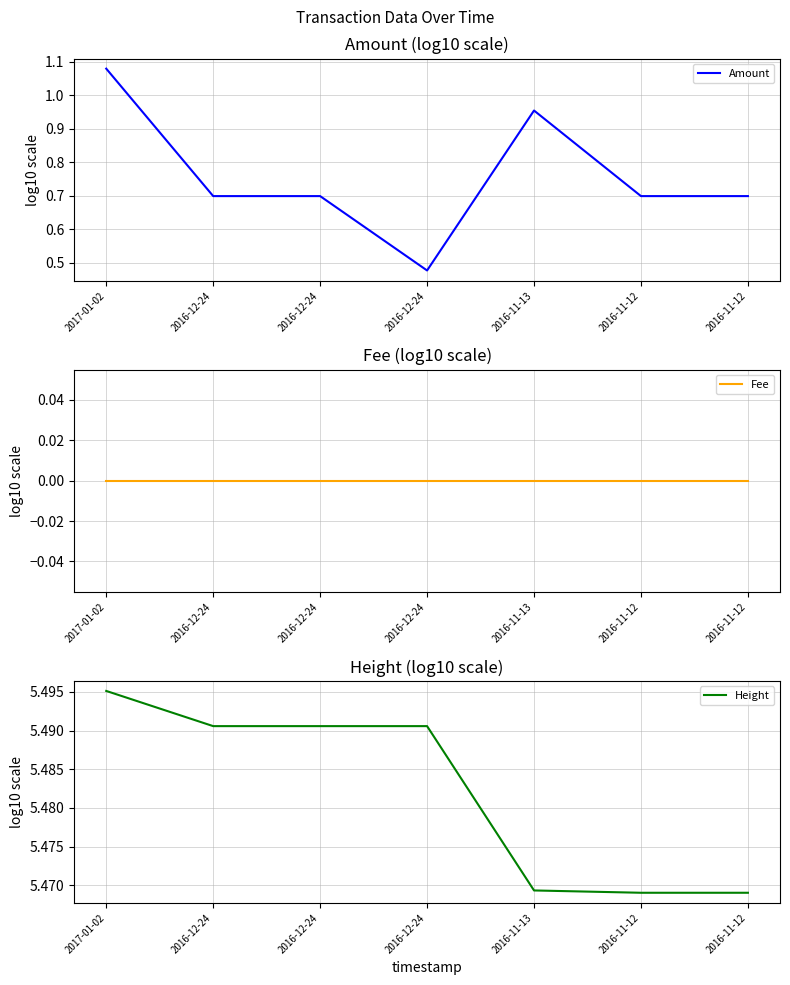

List the labels in order of Height value, smallest first.

2016-11-12, 2016-11-12, 2016-11-13, 2016-12-24, 2016-12-24, 2016-12-24, 2017-01-02